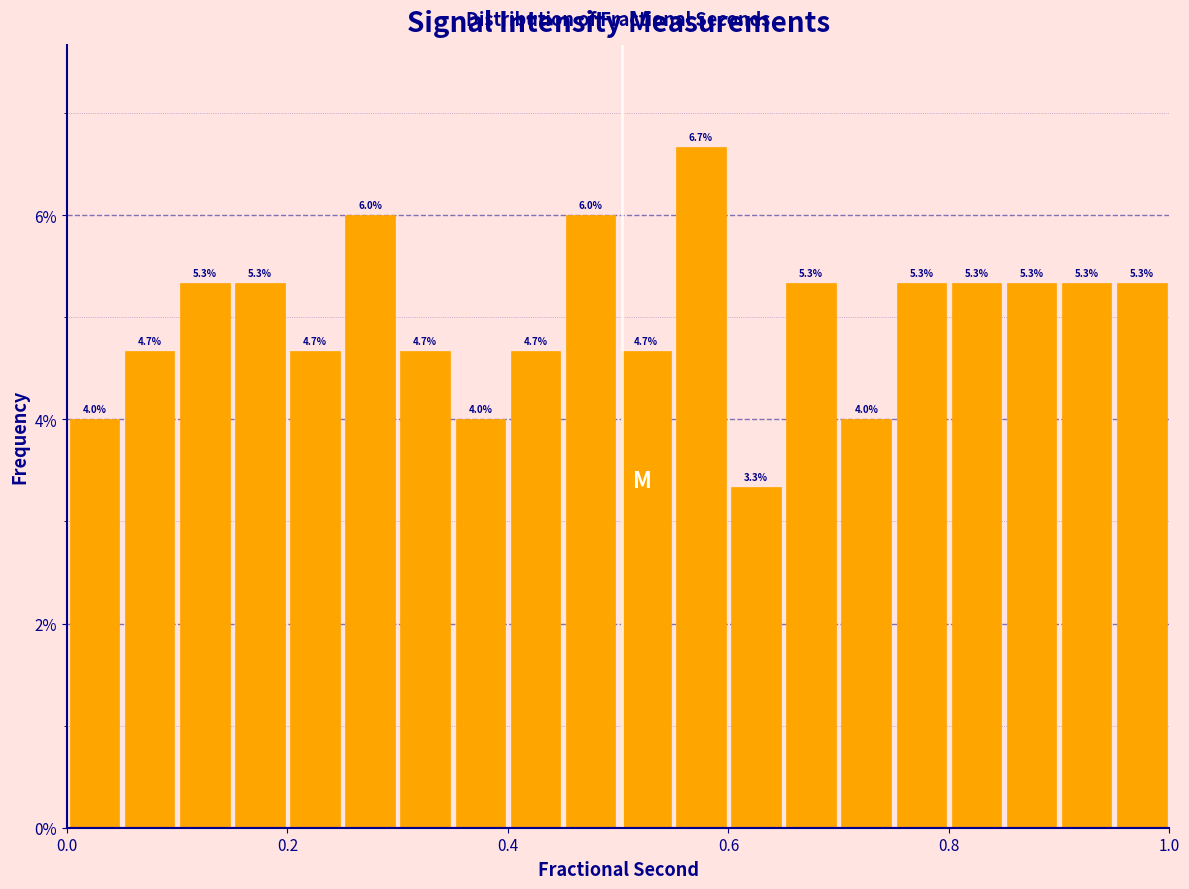

Around what value on the x-axis is the tallest bar? Give the approximate position of its centre, as read against the axis.

0.58